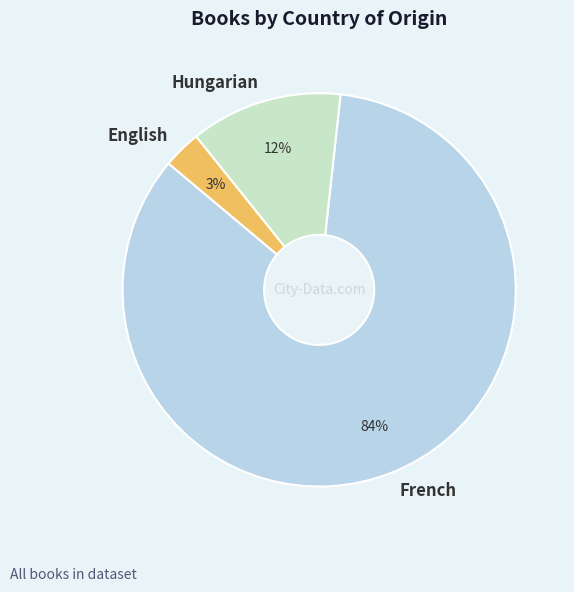

To the nearest percent, what is the average slice percentage?

33%